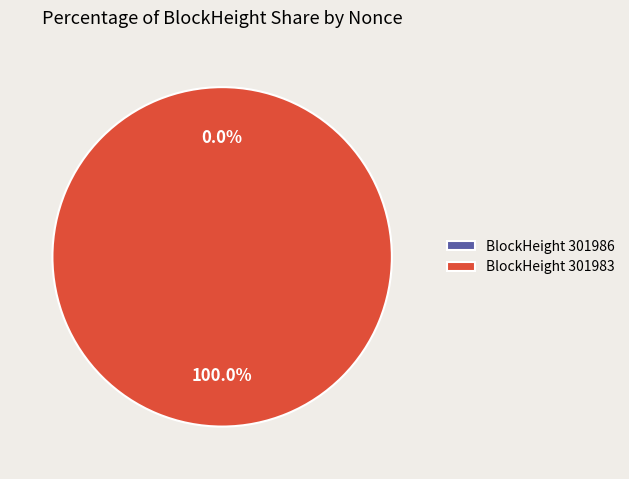

What is the majority slice?

301983